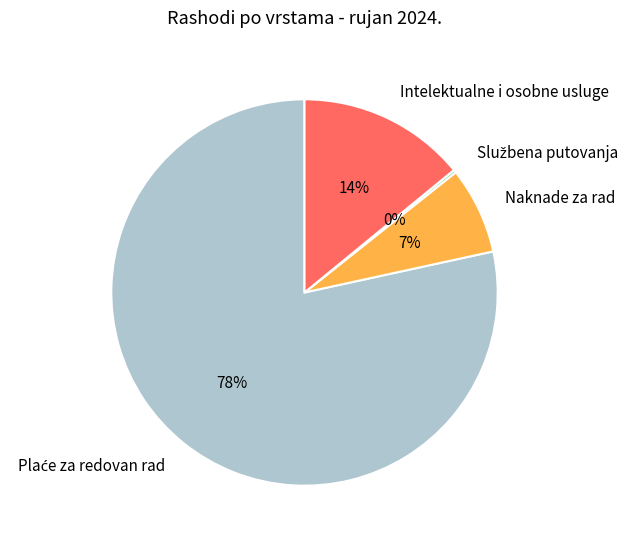

Does Naknade za rad account for over 50% of the chart?

No